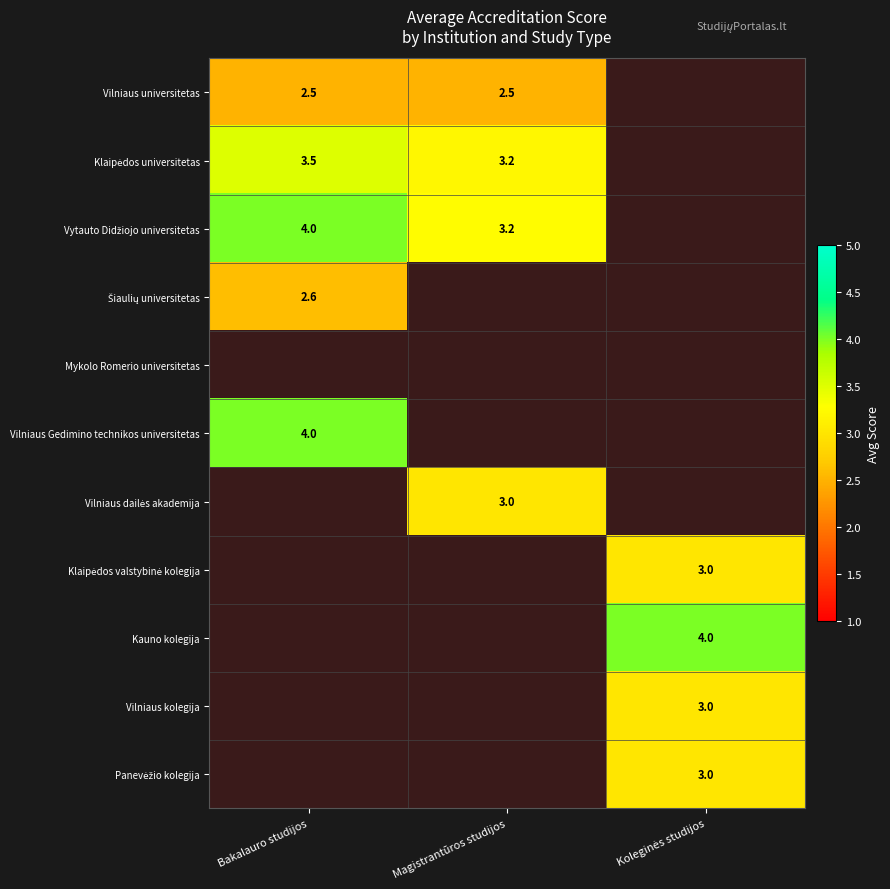

Is it true that Vilniaus universitetas equals 3.9 at Bakalauro studijos?

False